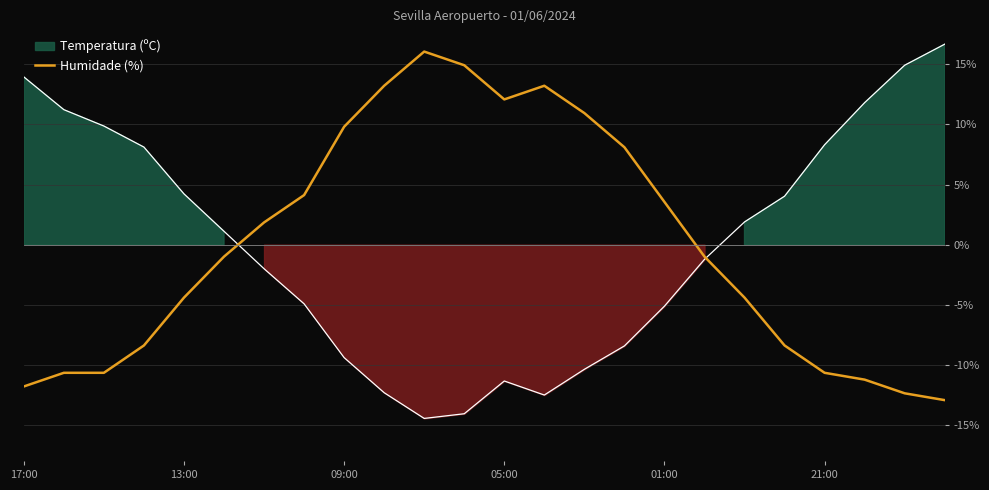

What is the highest value of the Humidade (%) series?

16.1